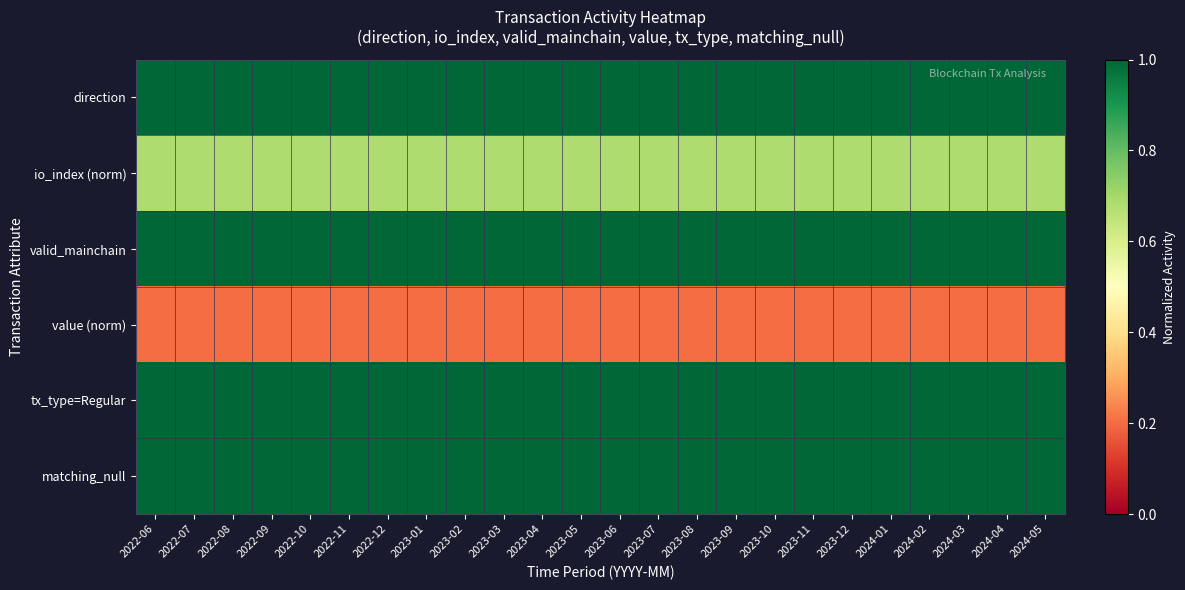

How many series are shown in this chart?

6